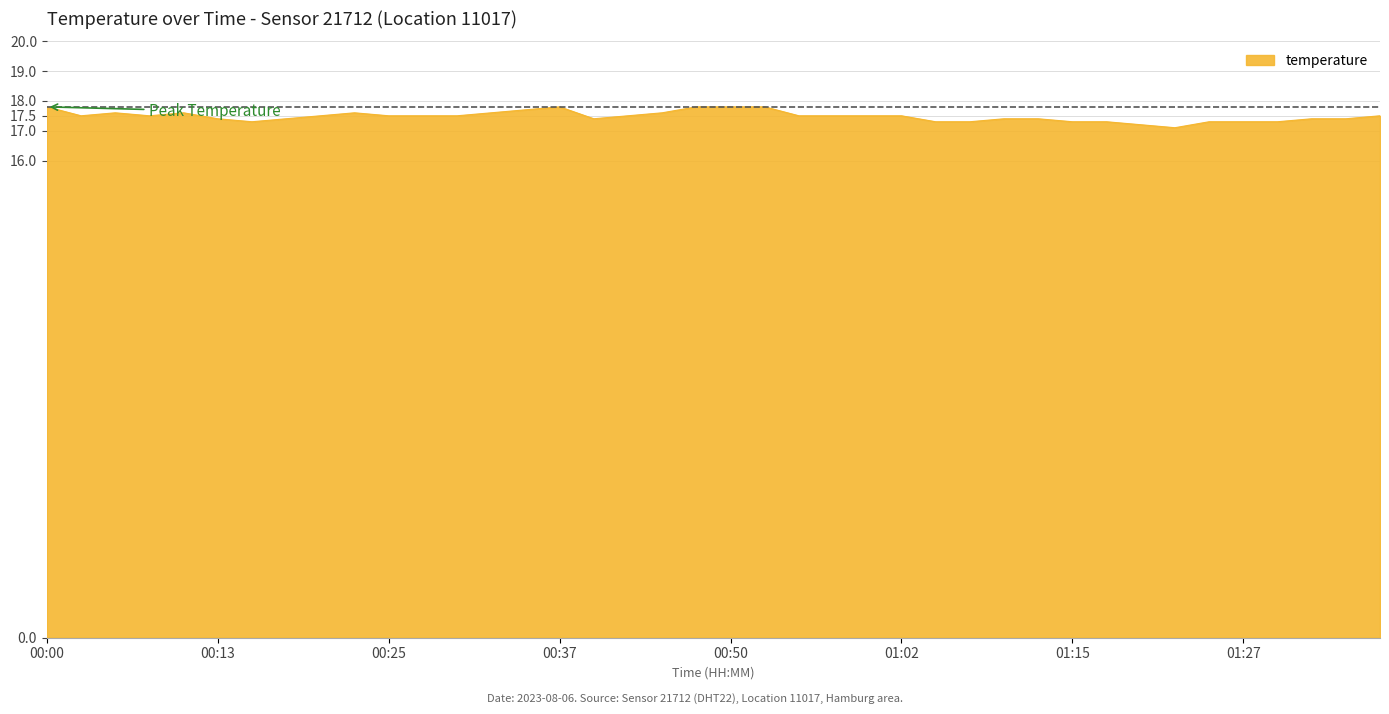

What is the maximum value shown in the chart?

17.8